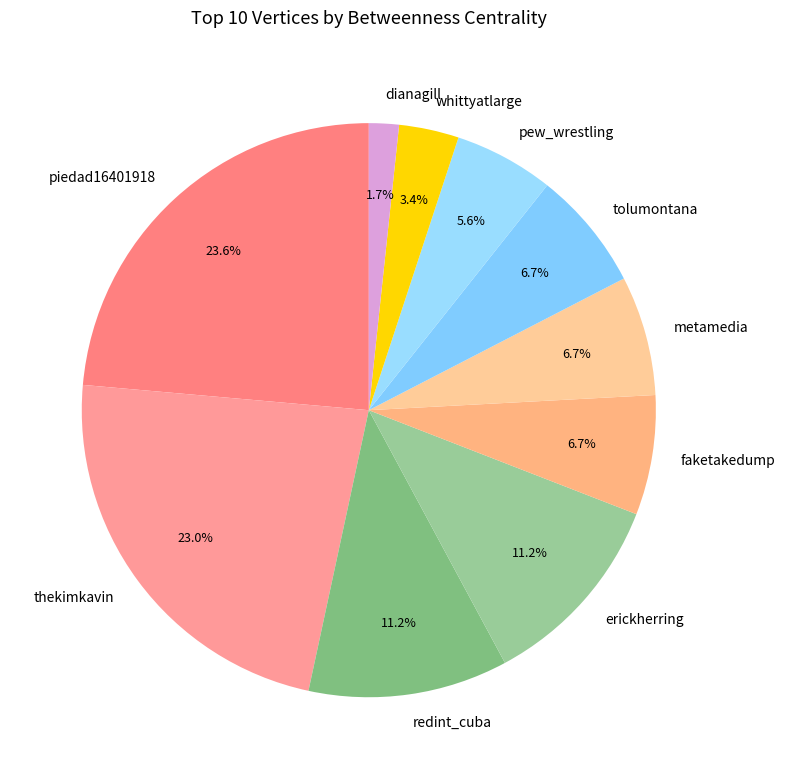

Which slice is the largest?

piedad16401918